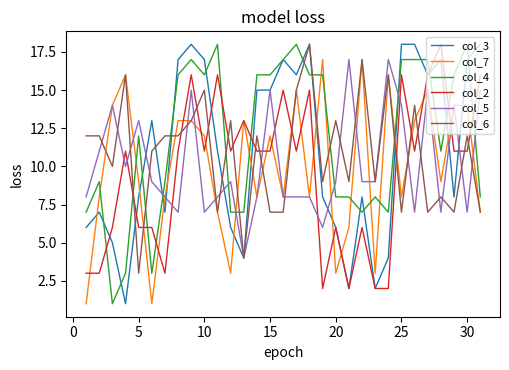

After their last crossing, which series has the higher values: col_6 or col_2?

col_2